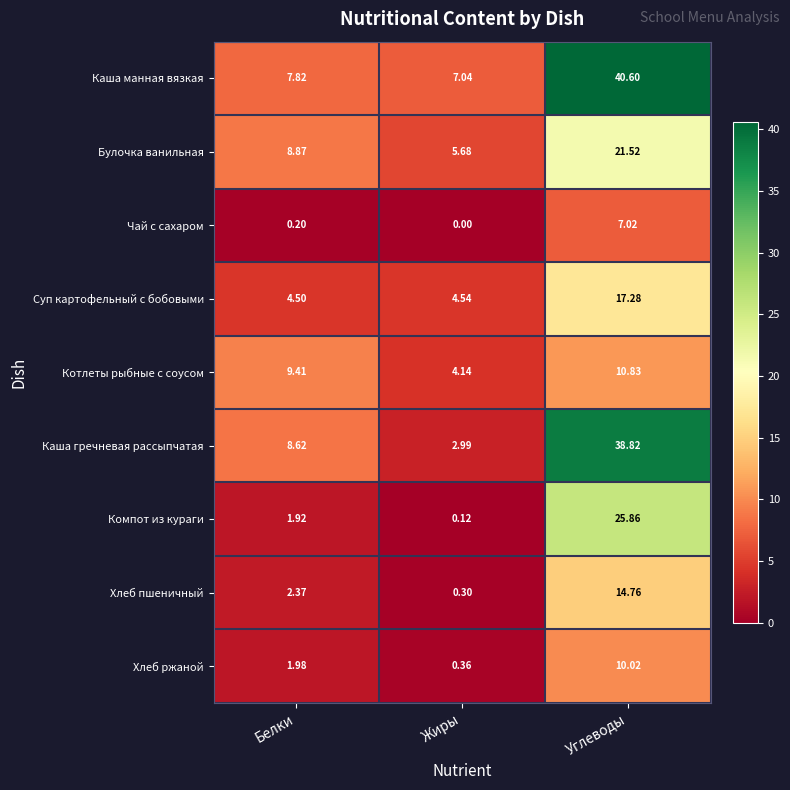

How many data points does each series have?

3